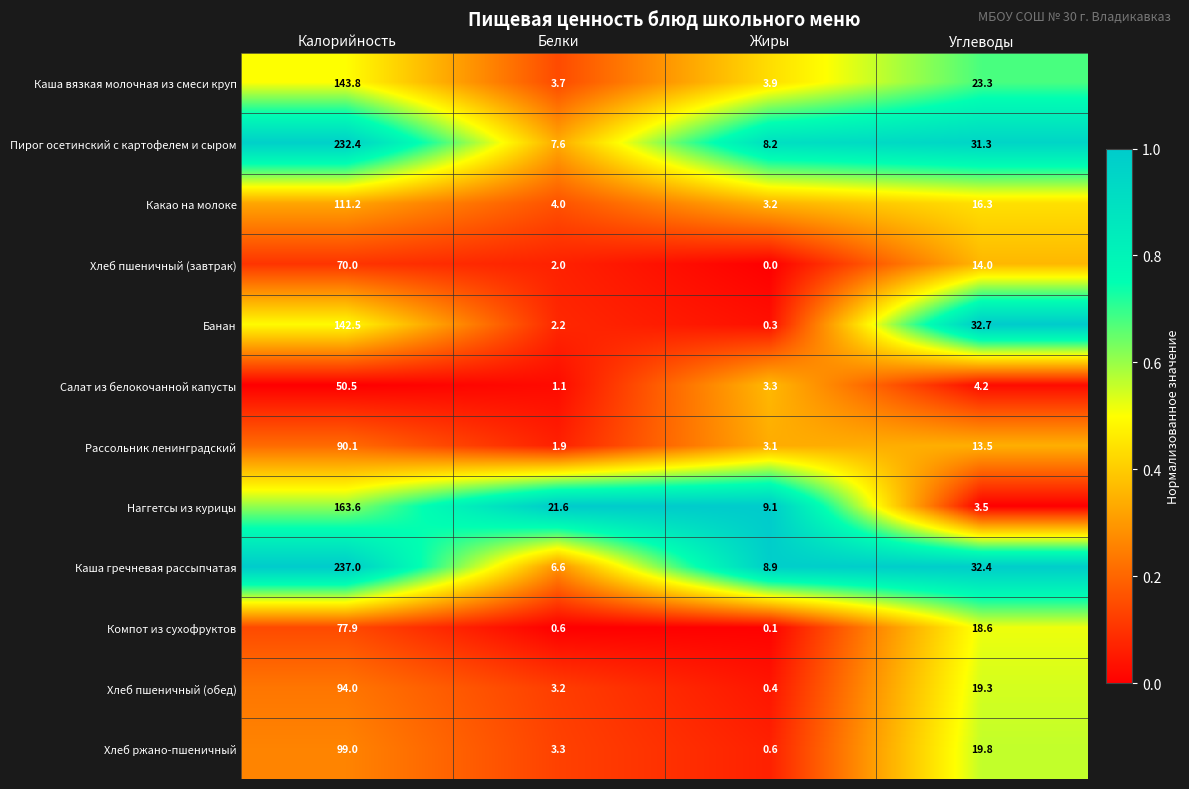

At which label does Каша гречневая рассыпчатая first exceed 32?

Калорийность